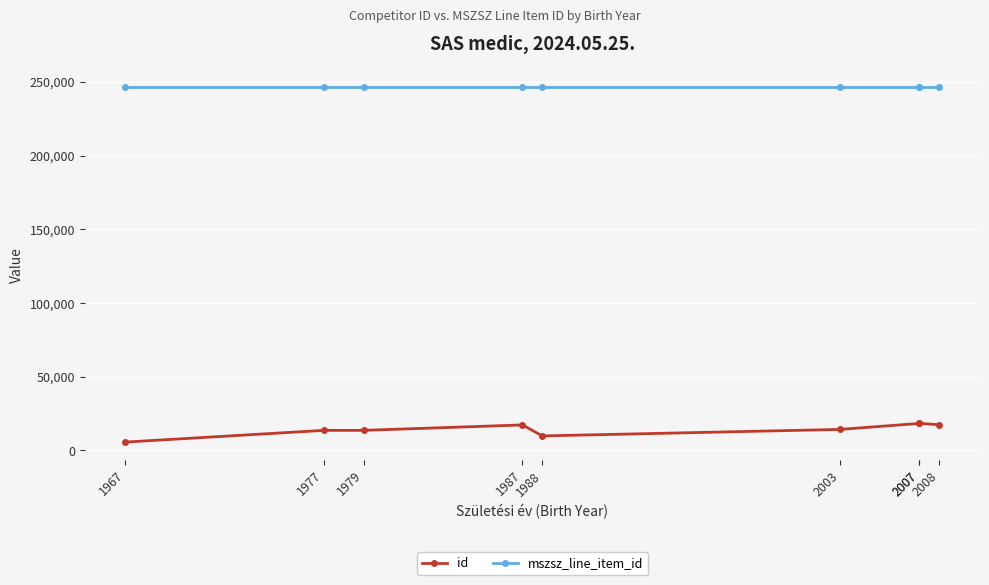

What is the approximate value of id at 1967, to the nearest 100?

5700